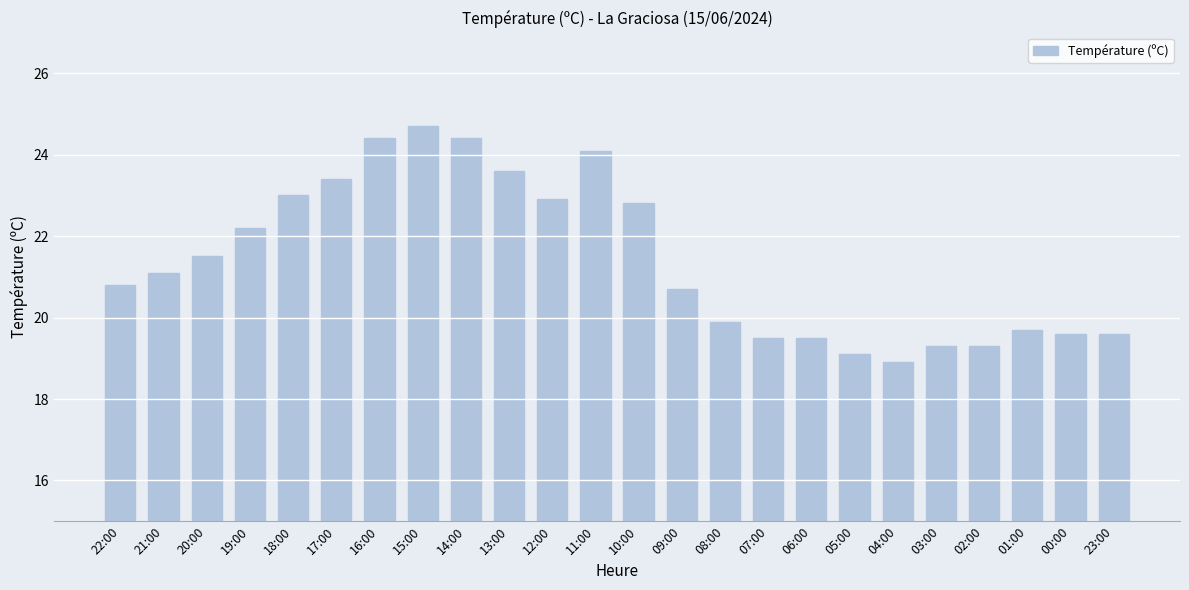

What is the sum of the values at 03:00 and 21:00?

40.4